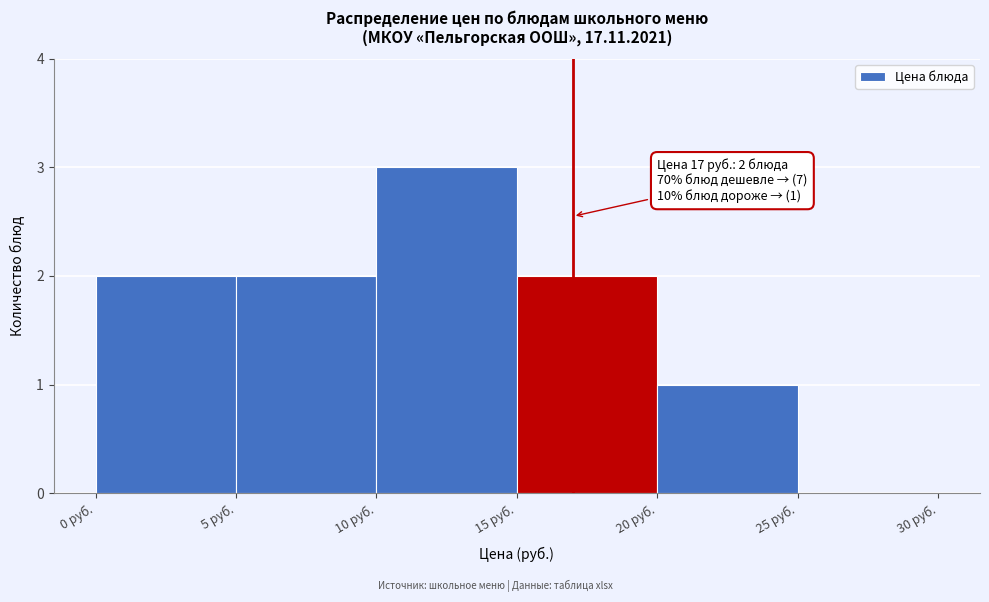

Over which range of the x-axis is the bar tallest?

10 to 15